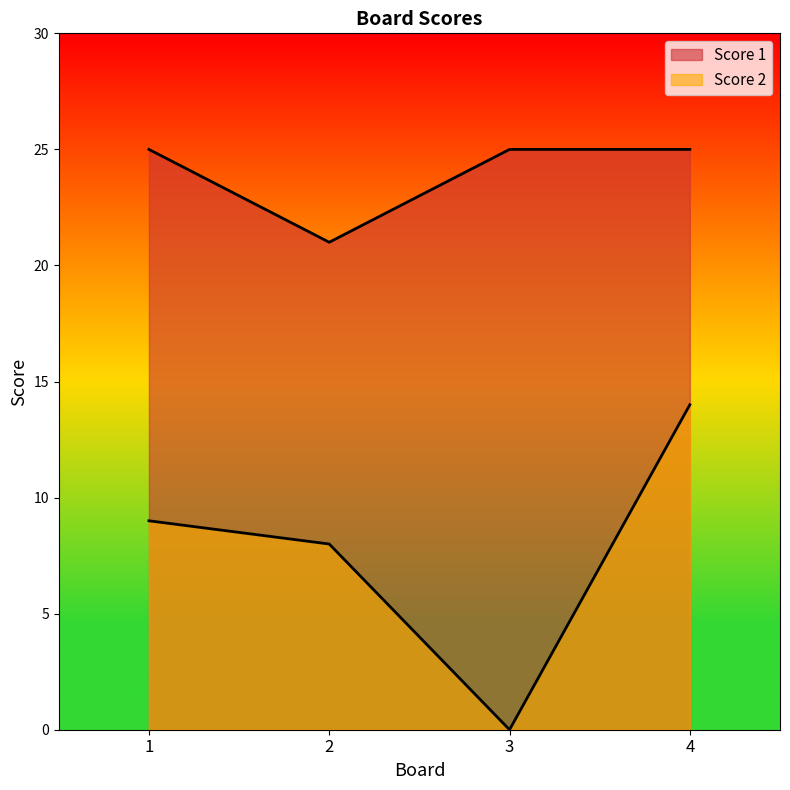

What is the sum of the Score 2 values at 3 and 1?

9